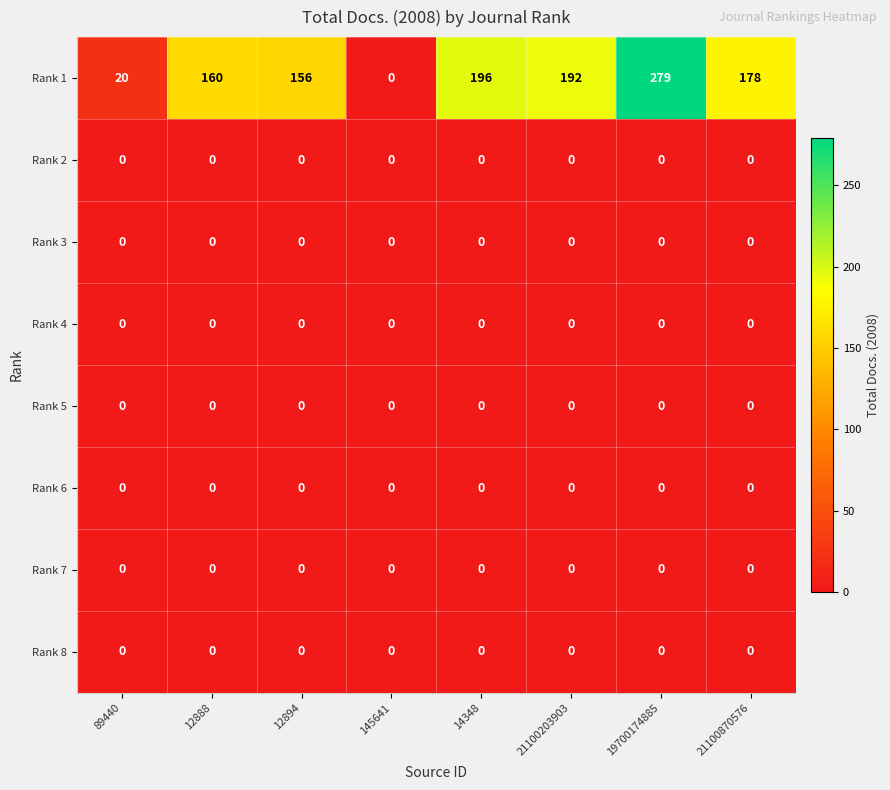

At which category is the sum across all series the highest?

19700174885